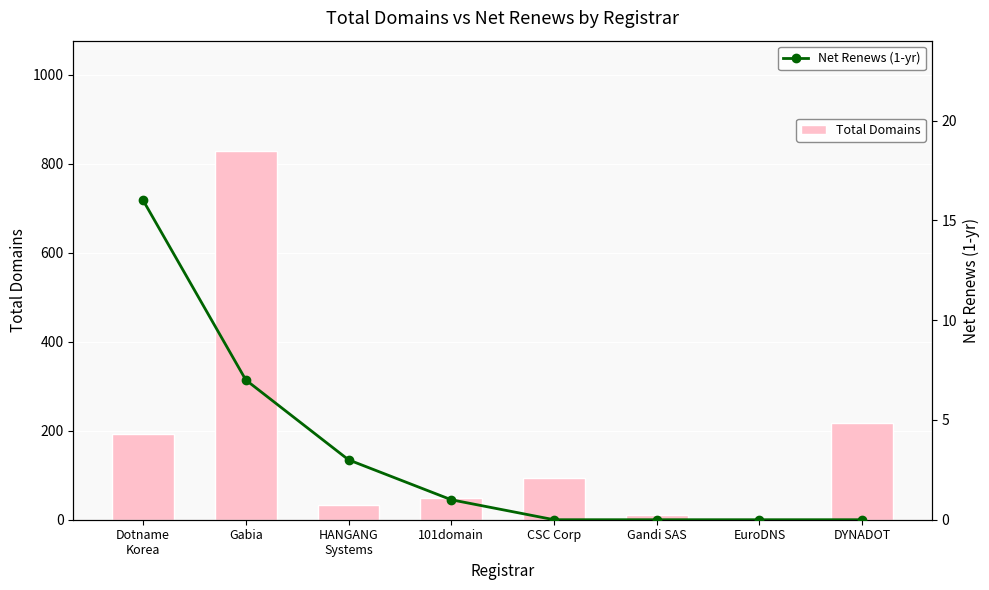

At which category is the sum across all series the highest?

Gabia